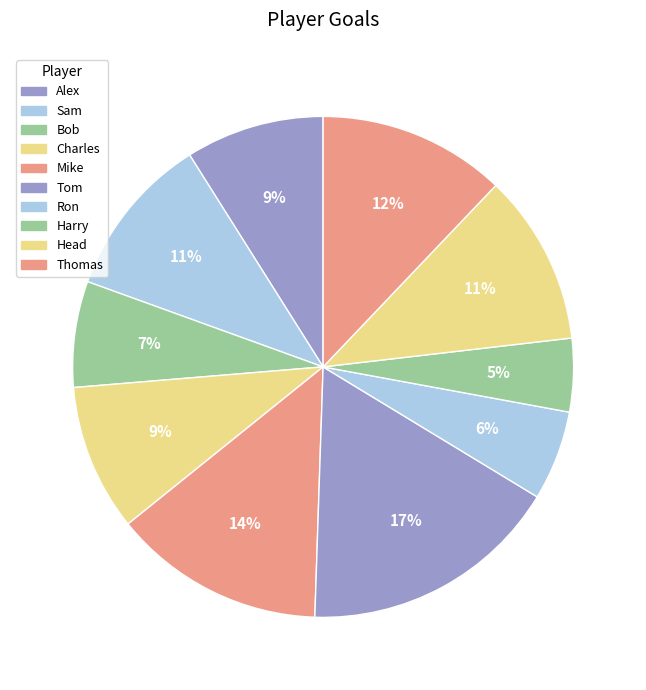

Do Harry and Alex together represent more than half of the pie?

No